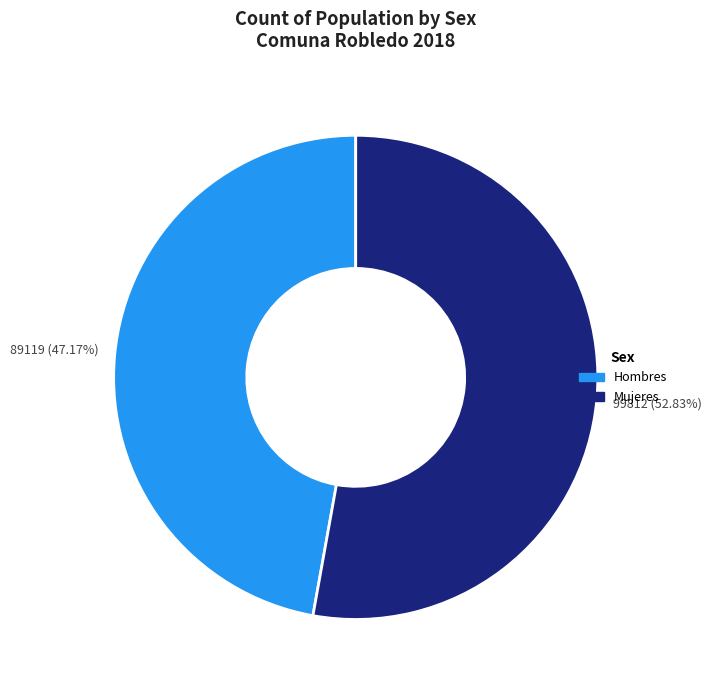

What is the smallest slice in the pie chart?

Hombres